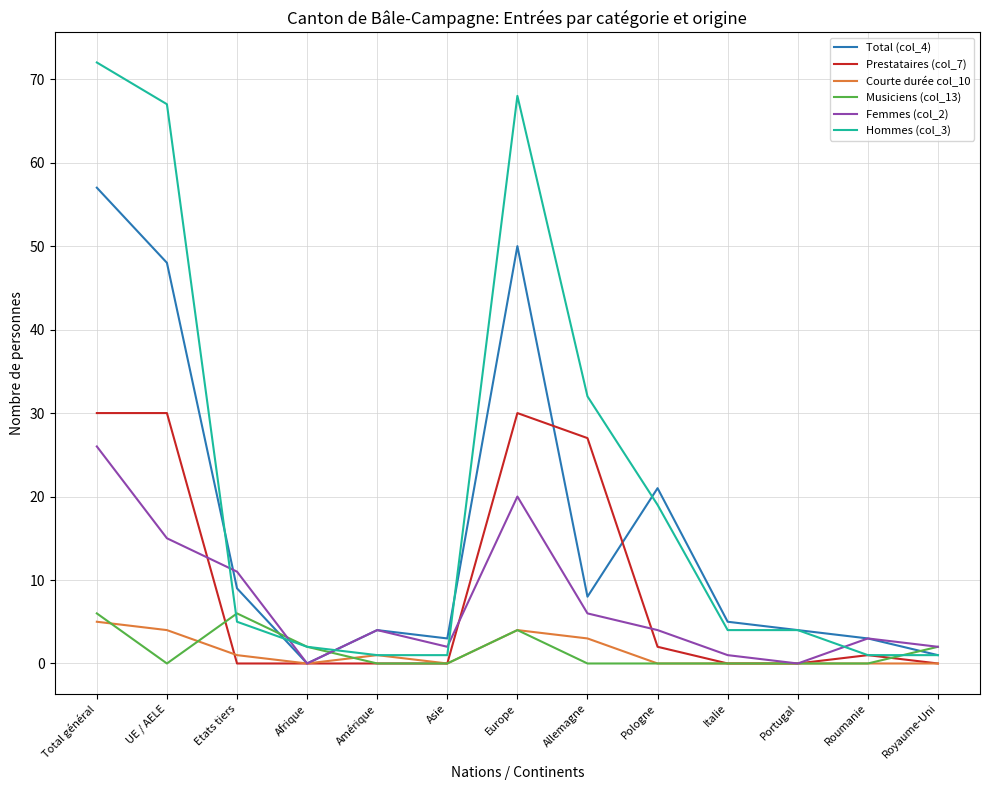

True or false: Prestataires (col_7) has a value of 0 at Afrique.

True